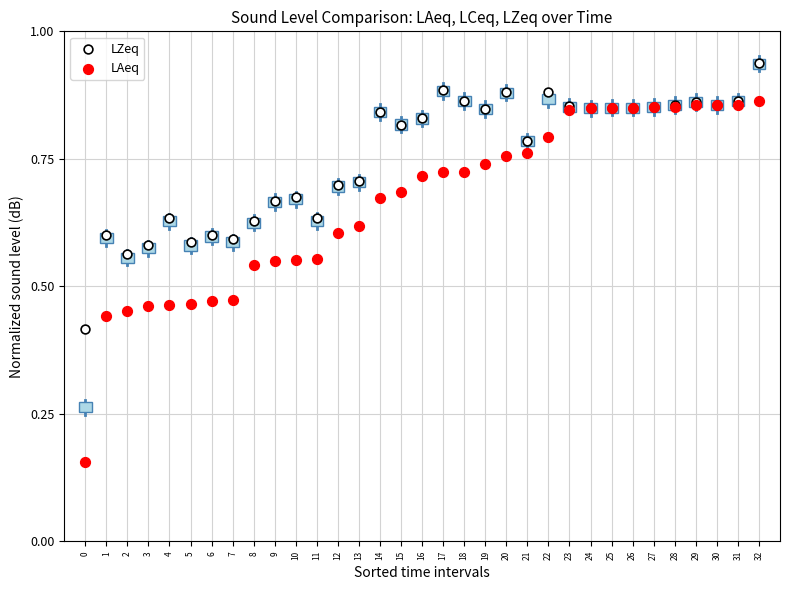

Which series contains the lowest Y value?

LAeq